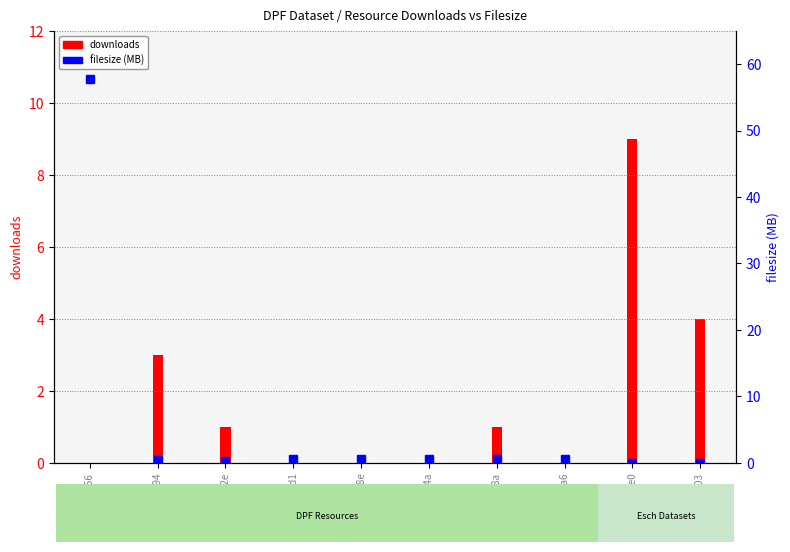

What is the label of the 3rd bar from the right?

abd4caa6